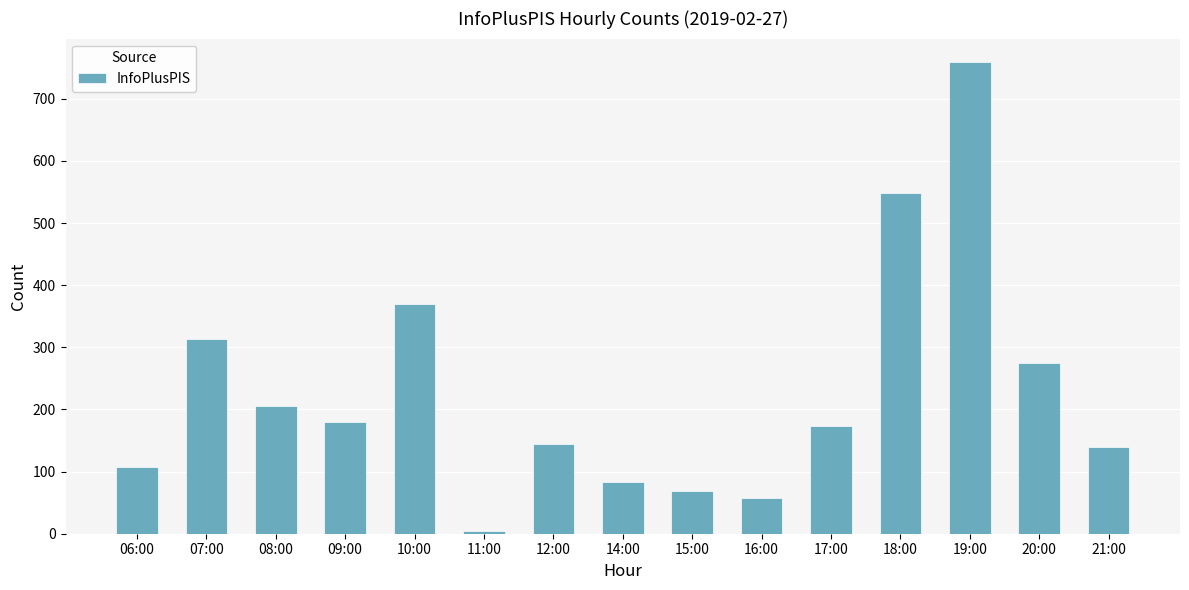

What is the maximum value shown in the chart?

759